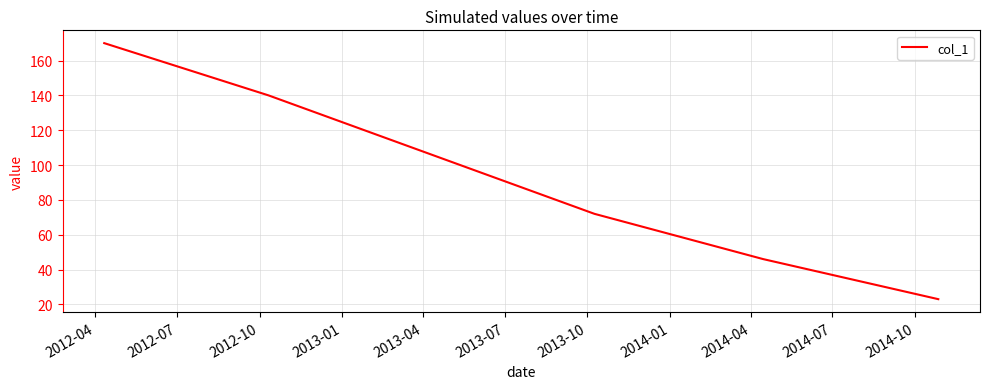

What is the smallest value displayed?

23